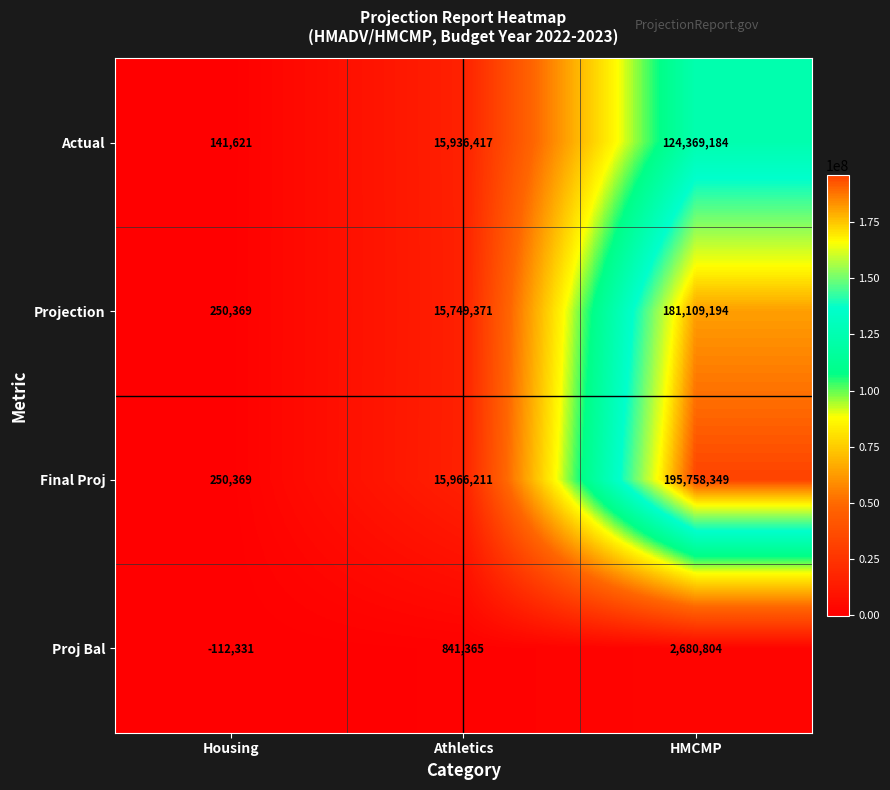

At which label is Proj Bal closest to 1284236?

Athletics